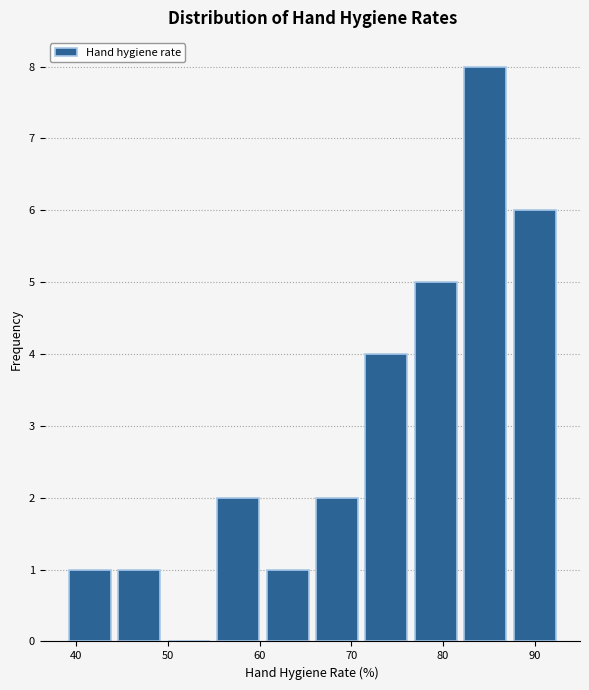

Reading left to right, list every bar in this chart as the range it spans on the x-axis followed by its height. Neither the bar edges nor the heights are printed on the chart, so give them approximately, as read against the axes.

39 to 45: 1
45 to 50: 1
50 to 55: 0
55 to 61: 2
61 to 66: 1
66 to 72: 2
72 to 77: 4
77 to 82: 5
82 to 88: 8
88 to 93: 6